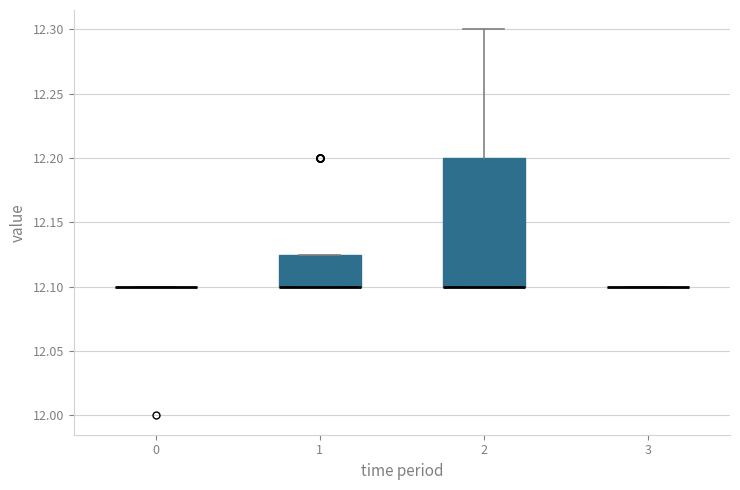

Reading left to right, read every box against the y-axis: the position of its median line, the range the box covers, and the ends of its whiskers. The values are not printed on the chart, so give them approximately, as read against the axis.

0: box collapsed to a line at 12.100, whiskers 12.100 to 12.100
1: median 12.100 (drawn on the box's lower edge), box 12.100 to 12.125, whiskers 12.100 to 12.125
2: median 12.100 (drawn on the box's lower edge), box 12.100 to 12.200, whiskers 12.100 to 12.300
3: box collapsed to a line at 12.100, whiskers 12.100 to 12.100